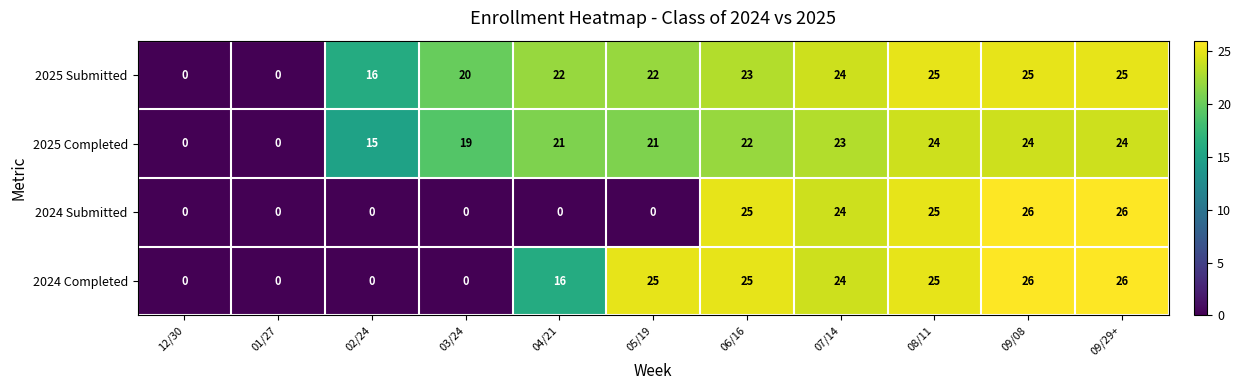

At which label is 2025 Completed closest to 12?

02/24